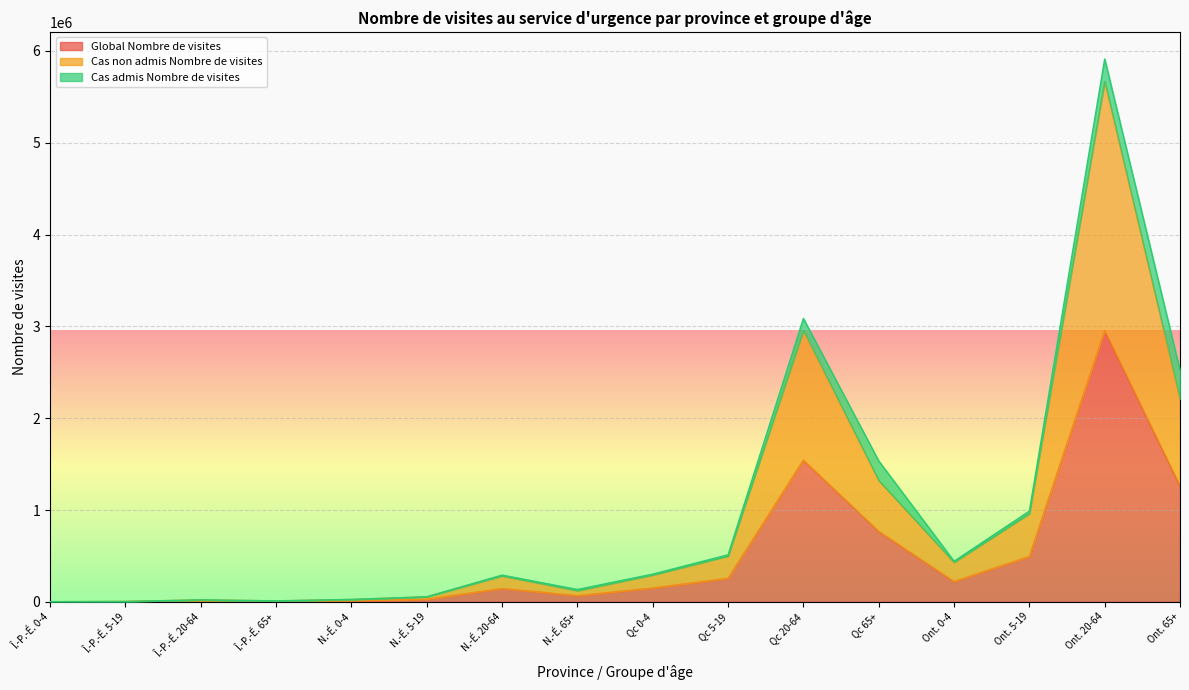

List the labels in order of Global Nombre de visites value, smallest first.

Î.-P.-É. 0-4, Î.-P.-É. 5-19, Î.-P.-É. 65+, Î.-P.-É. 20-64, N.-É. 0-4, N.-É. 5-19, N.-É. 65+, N.-É. 20-64, Qc 0-4, Ont. 0-4, Qc 5-19, Ont. 5-19, Qc 65+, Ont. 65+, Qc 20-64, Ont. 20-64